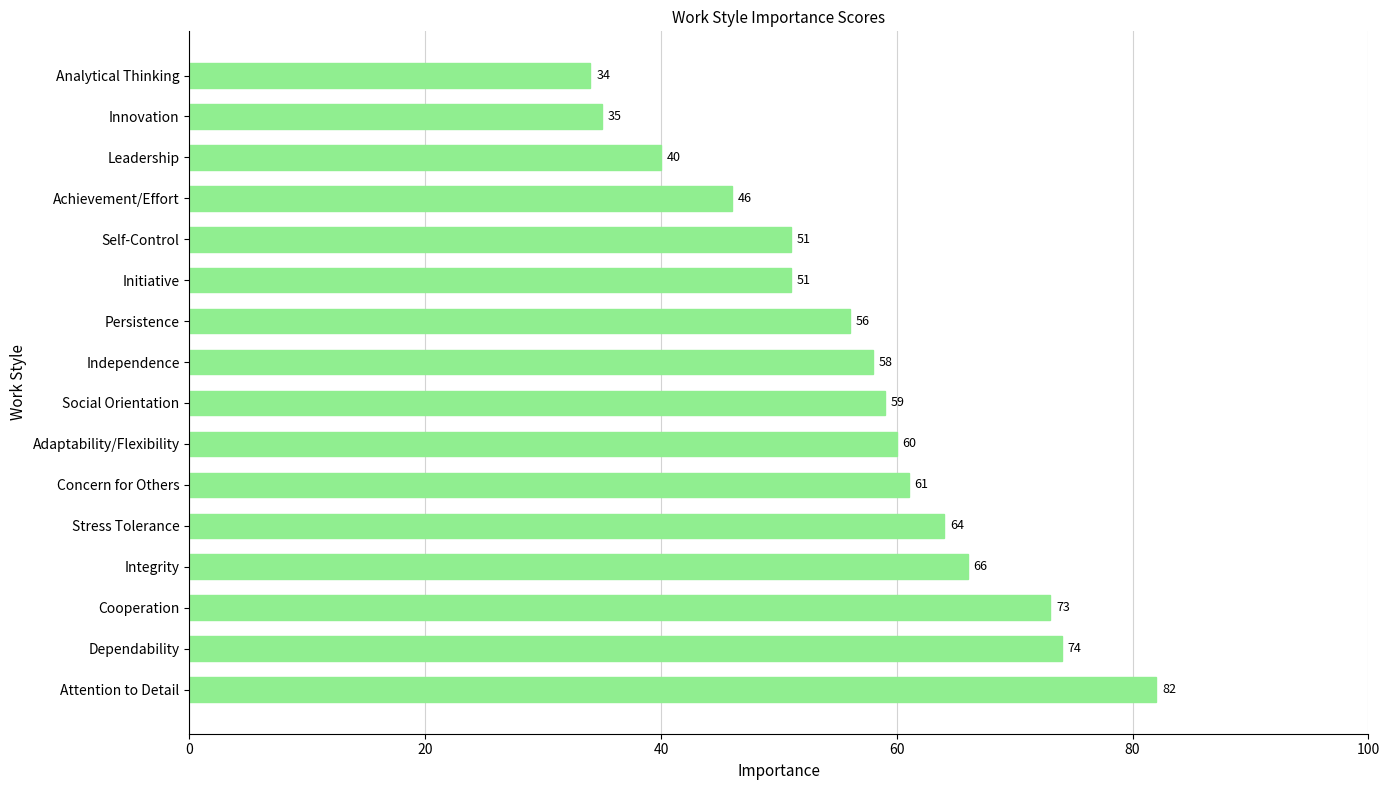

True or false: the data shows 34 at Analytical Thinking.

True